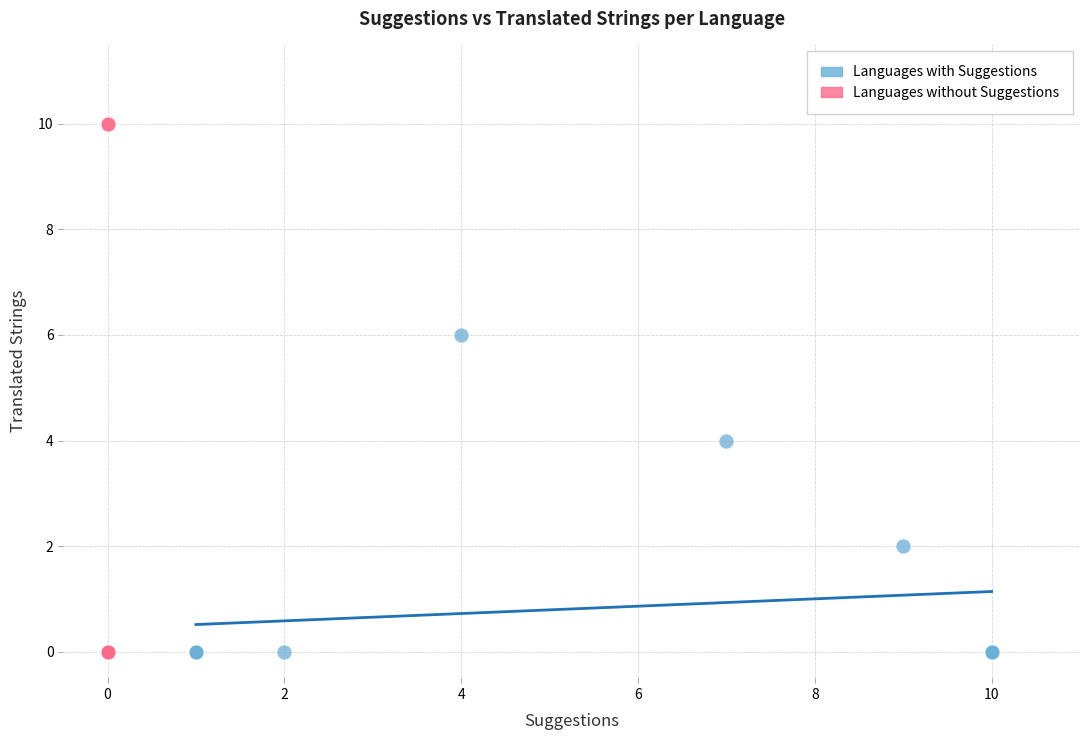

Which series contains the highest Y value?

Languages without Suggestions